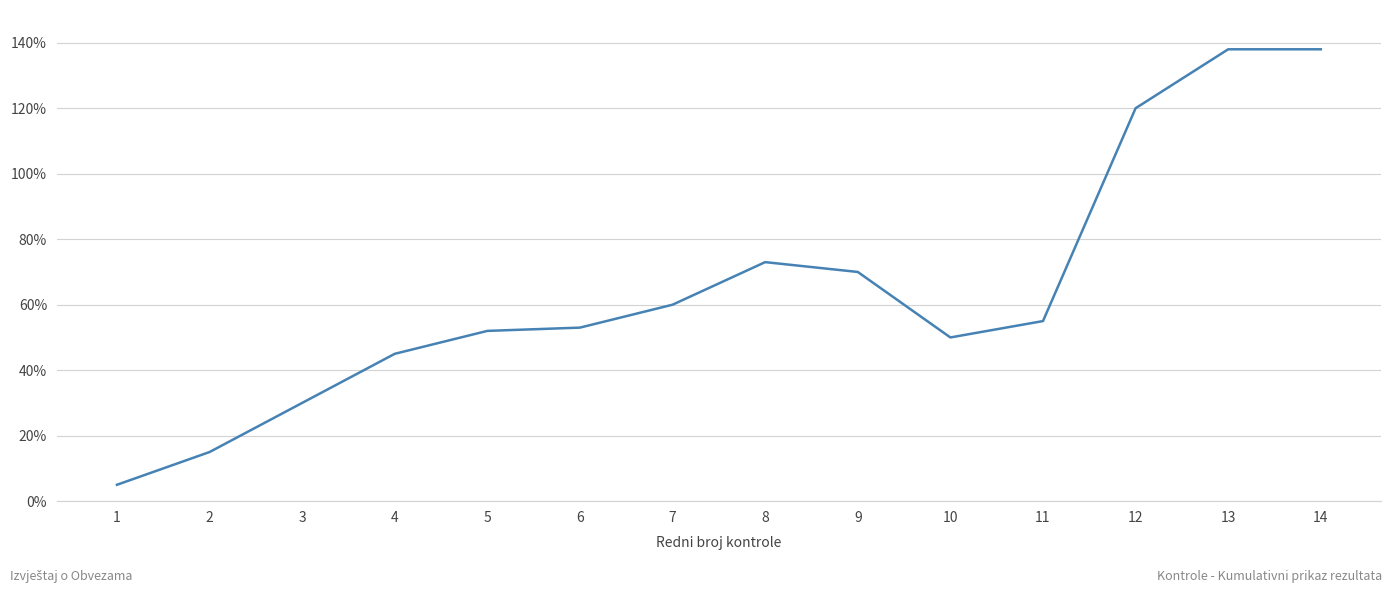

What is the change in value from 3 to 11?

+25